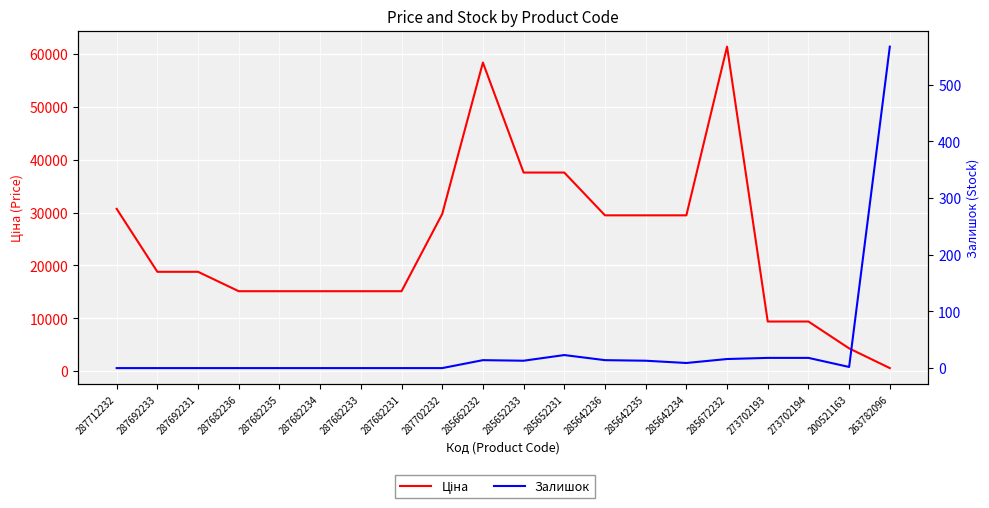

What is the average value of the Залишок series?

35.4